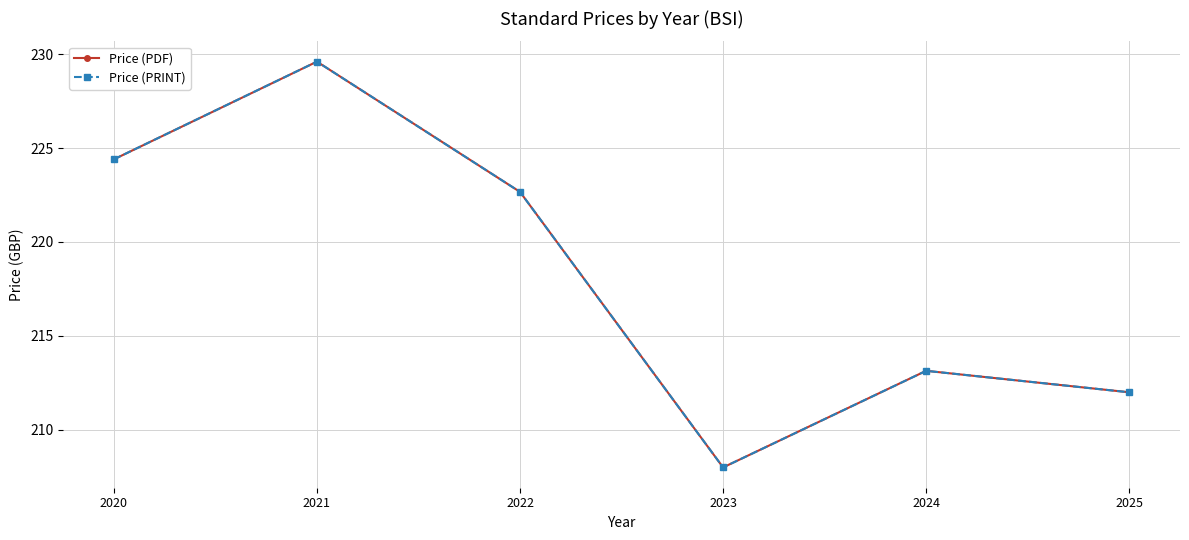

Does the chart have visible grid lines?

Yes